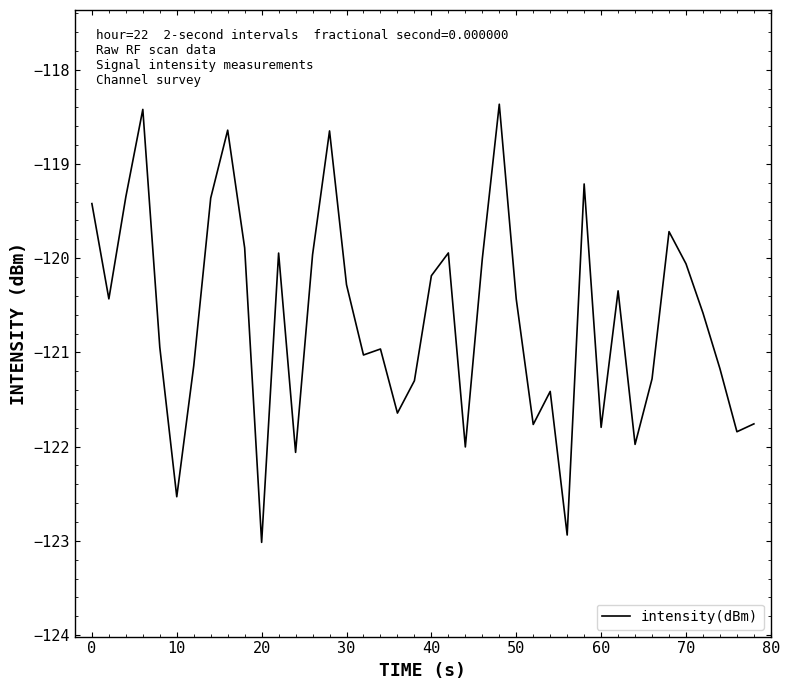

What is the minimum value shown in the chart?

-123.0